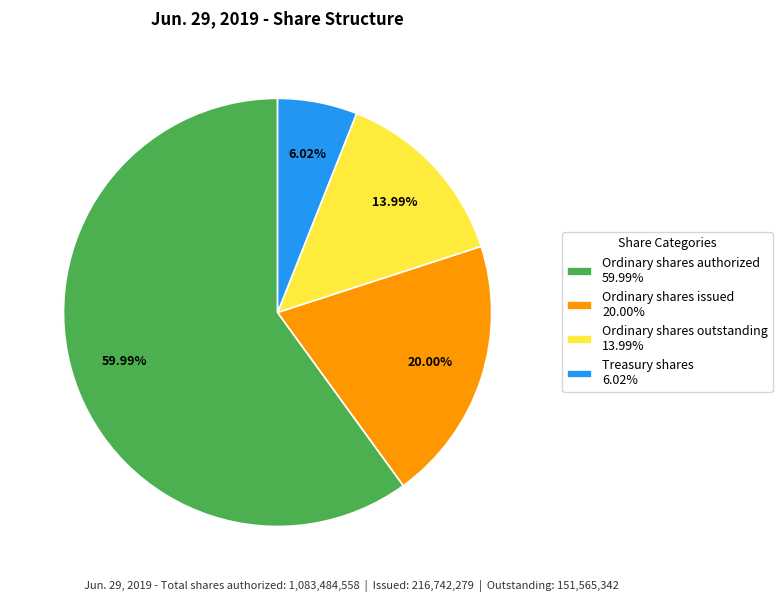

How many slices are in this pie chart?

4